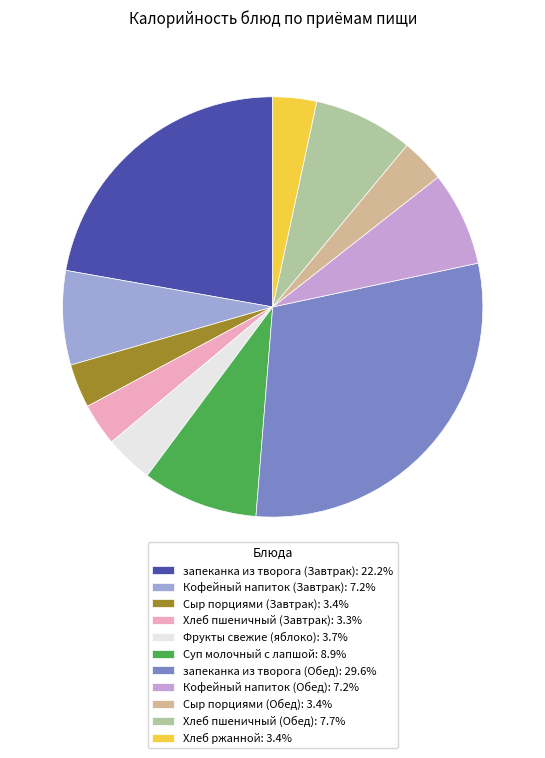

Does Сыр порциями (Завтрак): 3.4% represent more than half of the total?

No